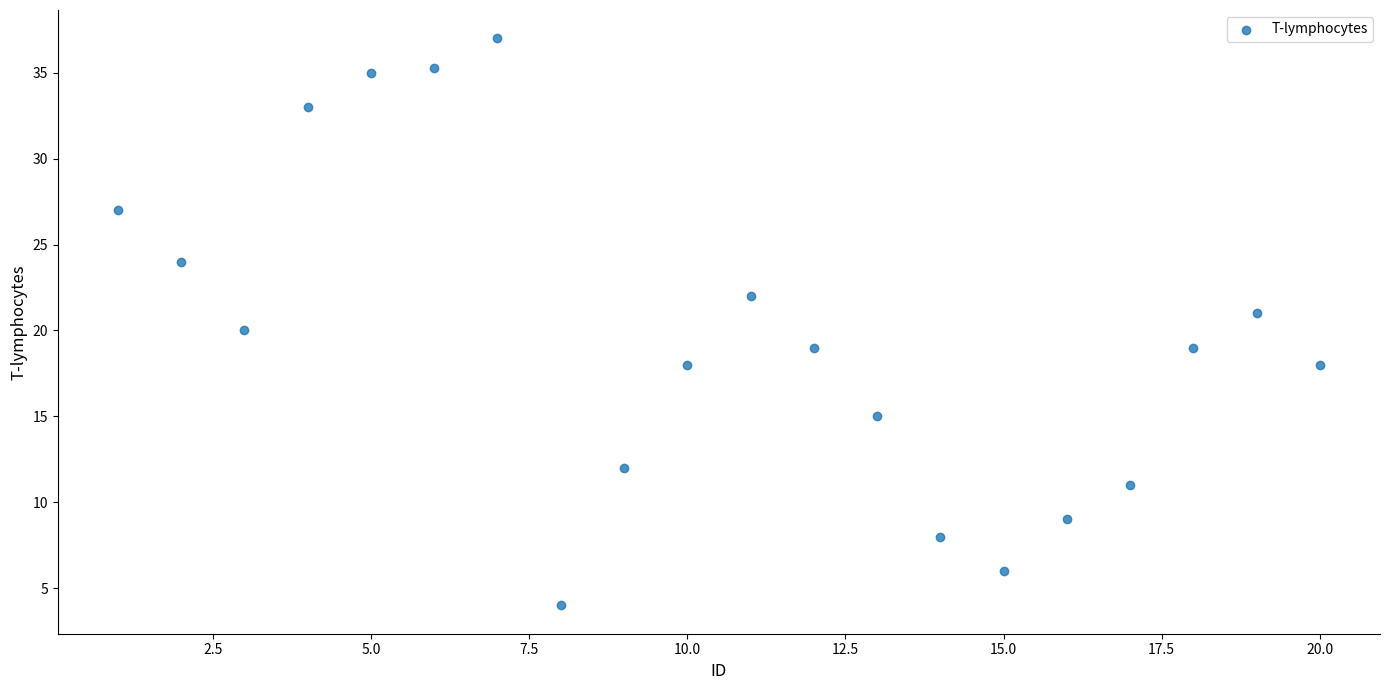

What is the range of X values (max minus min)?

19.0